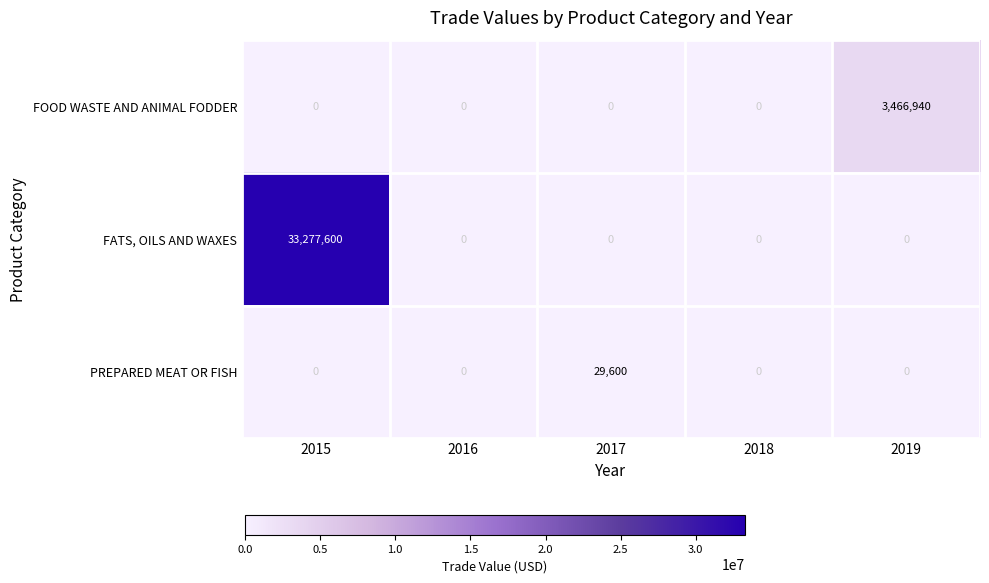

Is it true that FATS, OILS AND WAXES equals 0 at 2017?

True